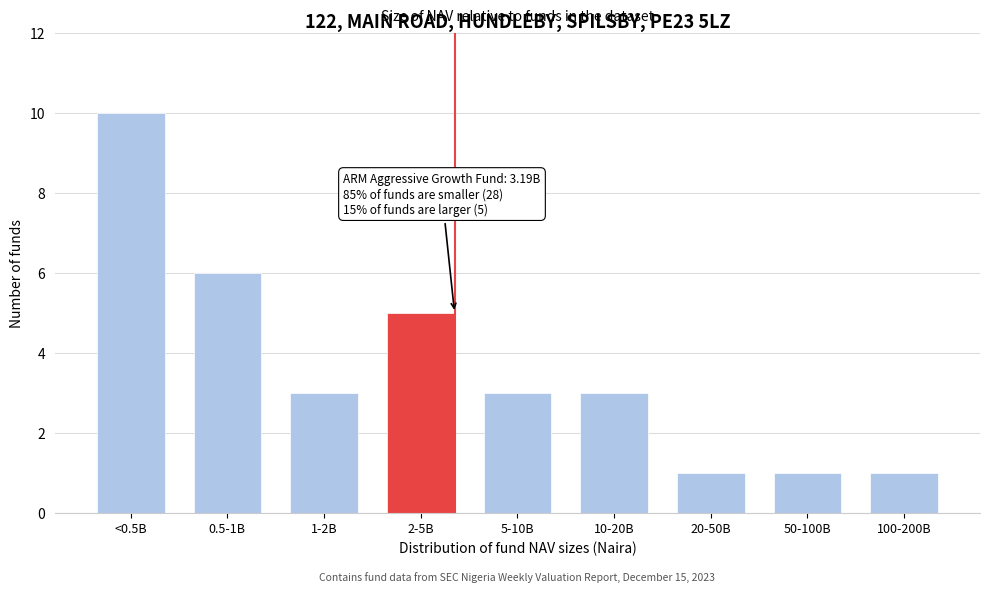

Reading left to right, extract all data points from this chart.

<0.5B=10	0.5-1B=6	1-2B=3	2-5B=5	5-10B=3	10-20B=3	20-50B=1	50-100B=1	100-200B=1